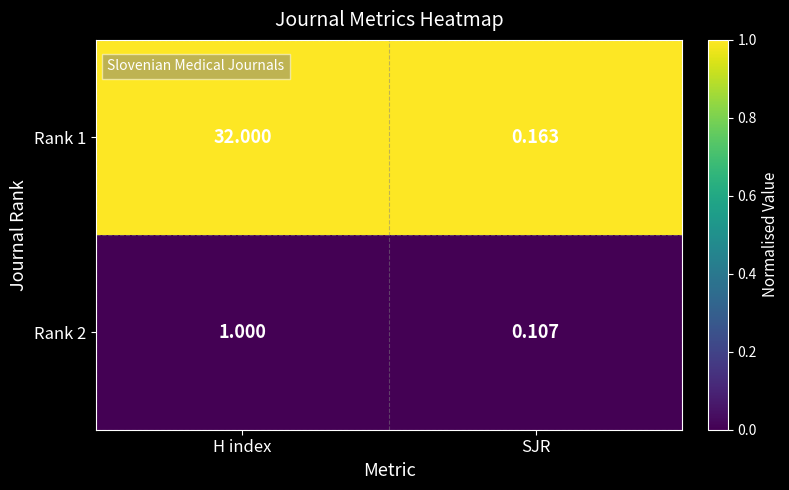

Rank the categories by Rank 2 value from highest to lowest.

H index, SJR